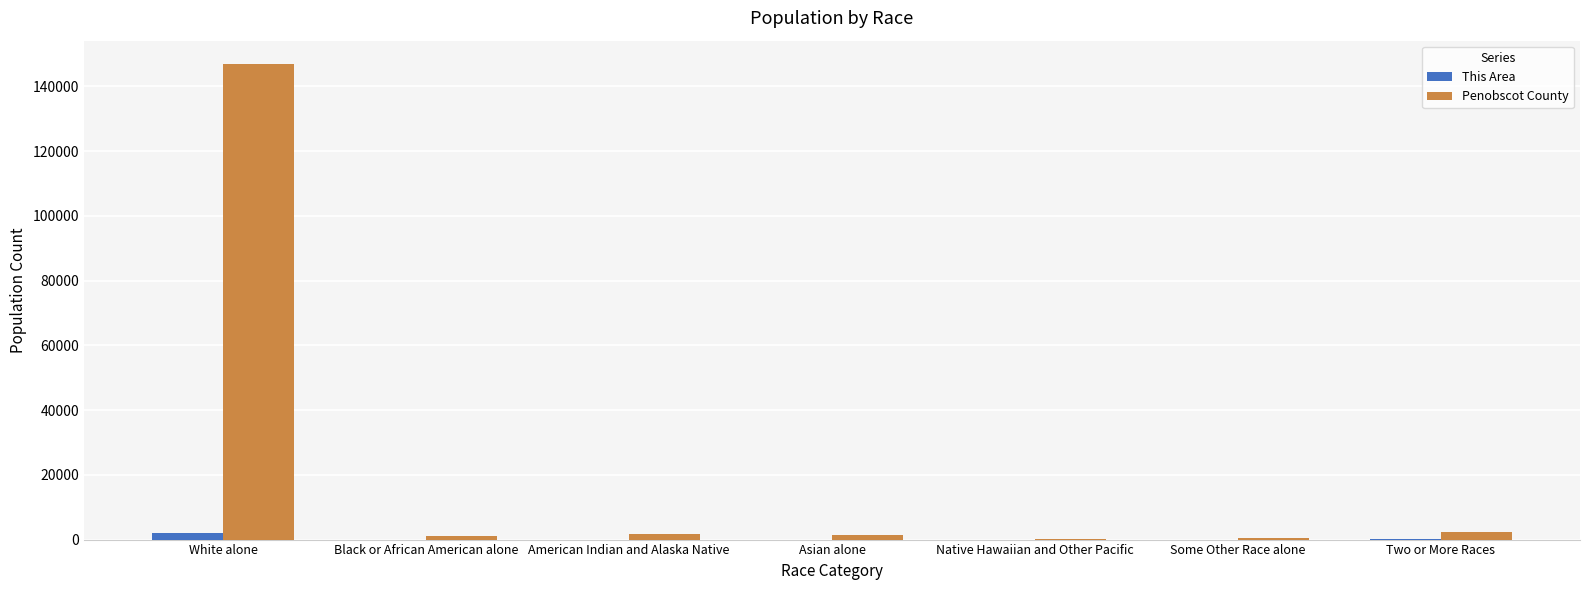

Which category has the highest value in the This Area series?

White alone